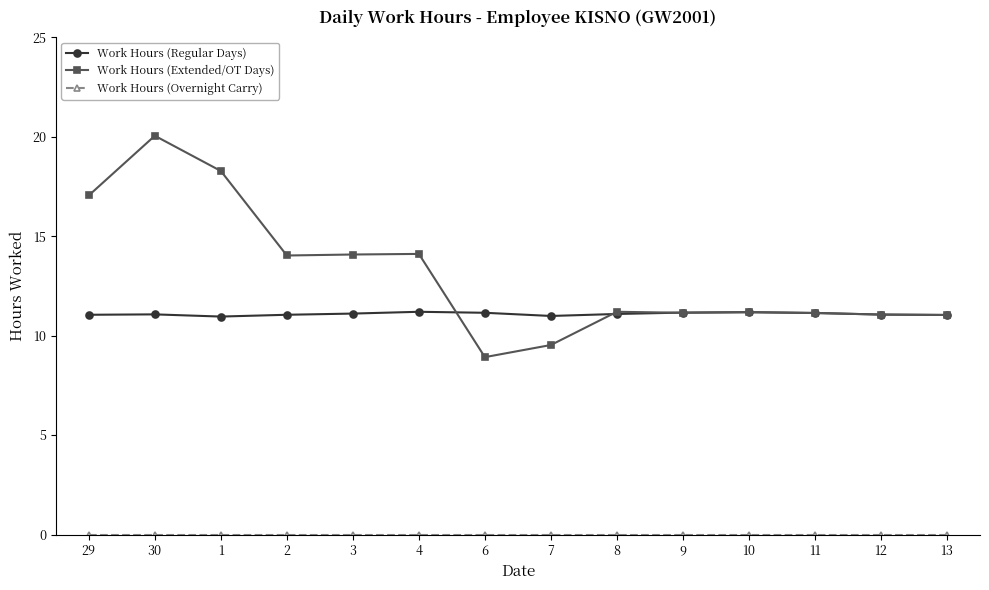

True or false: Work Hours (Regular Days) has more than 0 points higher than both neighbors.

True